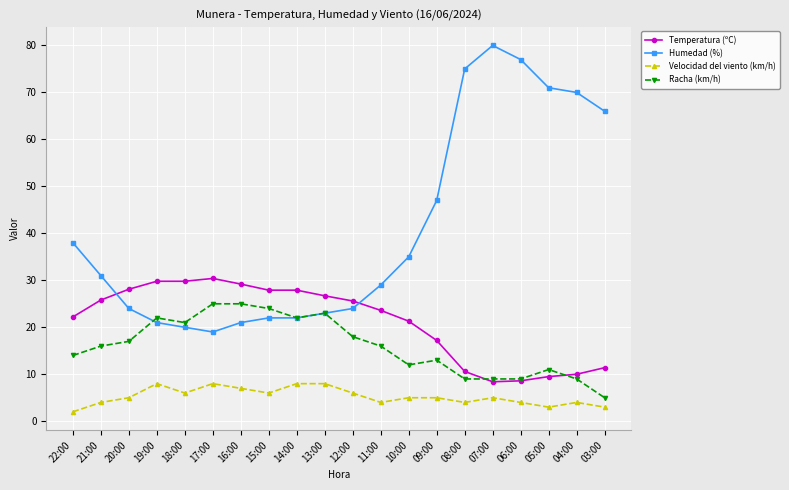

Where do Temperatura (ºC) and Humedad (%) first cross each other?

21:00 and 20:00